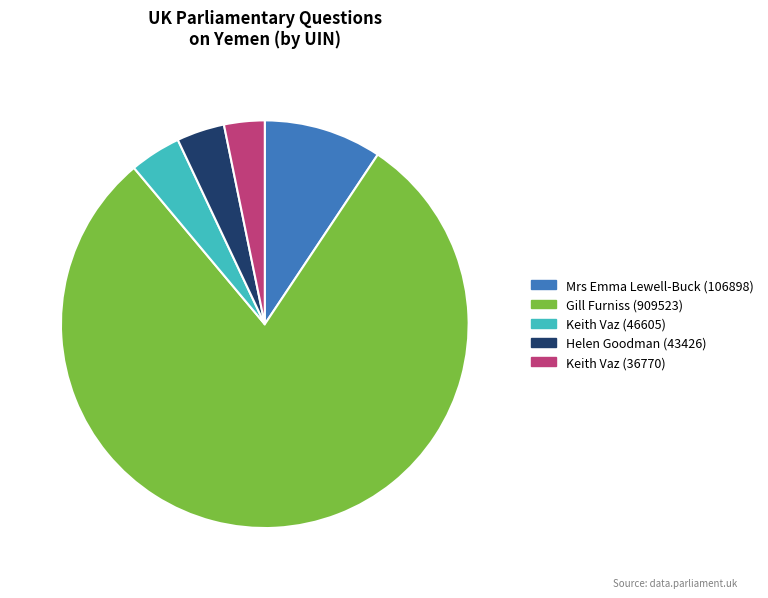

Which slice is the largest?

Gill Furniss (909523)